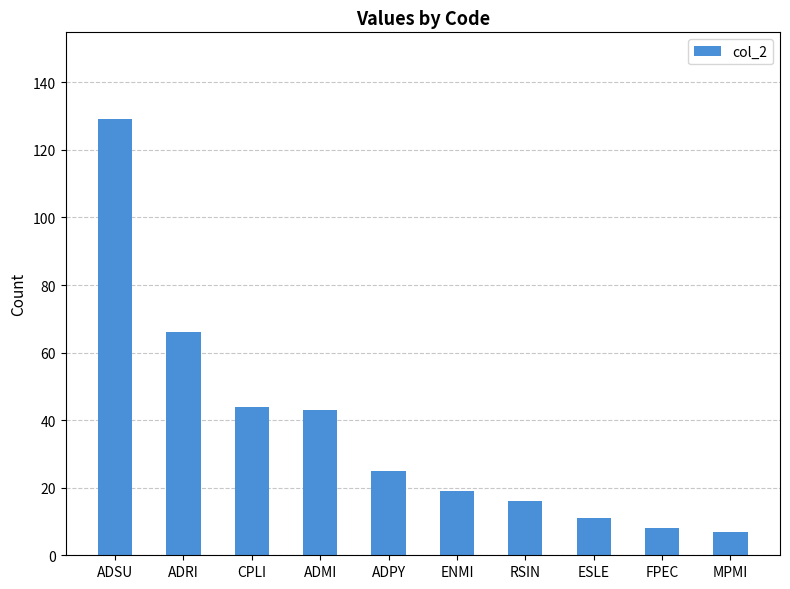

At which category does the chart reach its peak across all series?

ADSU